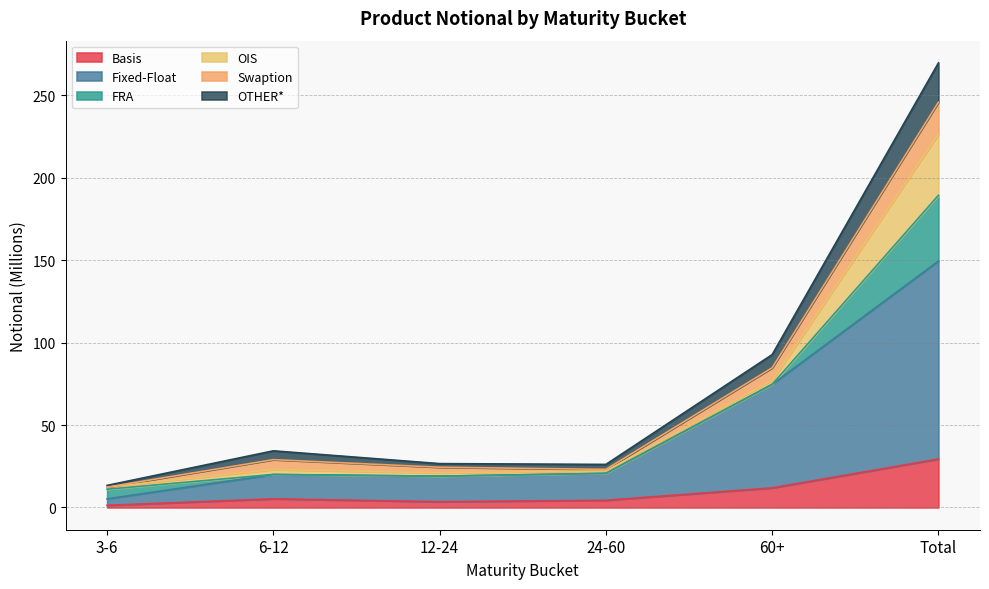

At which category is the sum across all series the highest?

Total